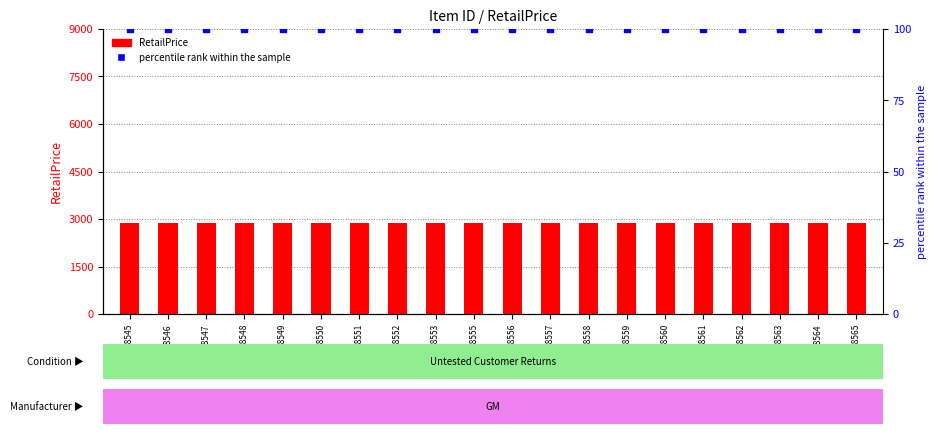

Is the value of percentile rank within the sample at 48428558 greater than the value of RetailPrice at 48428562?

No